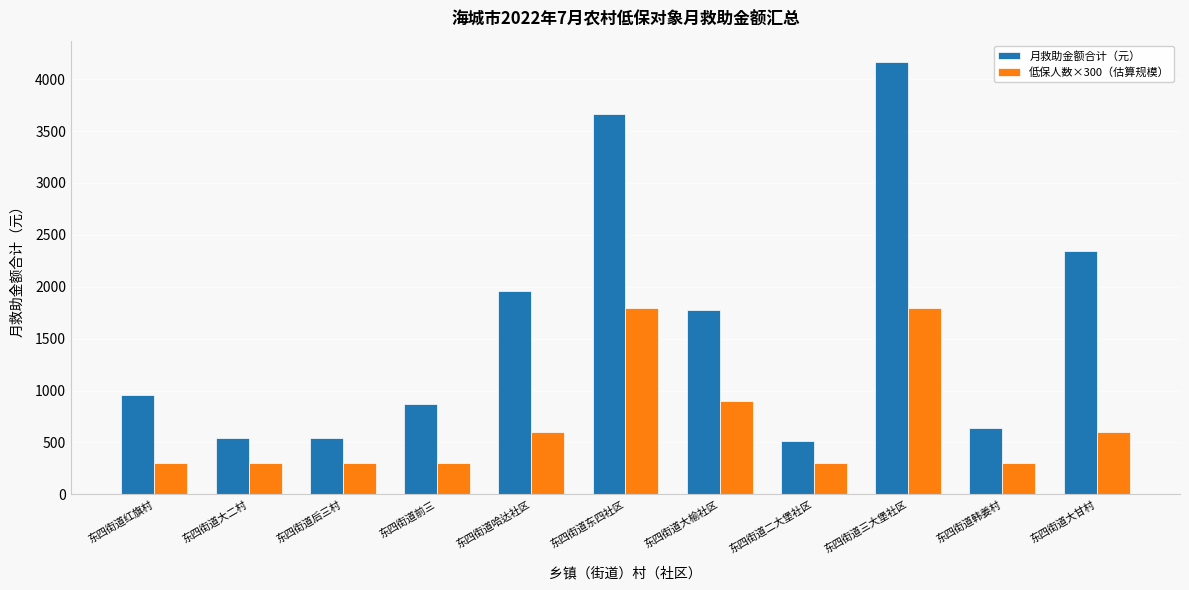

What are all the series names shown in the legend?

月救助金额合计（元）, 低保人数×300（估算规模）